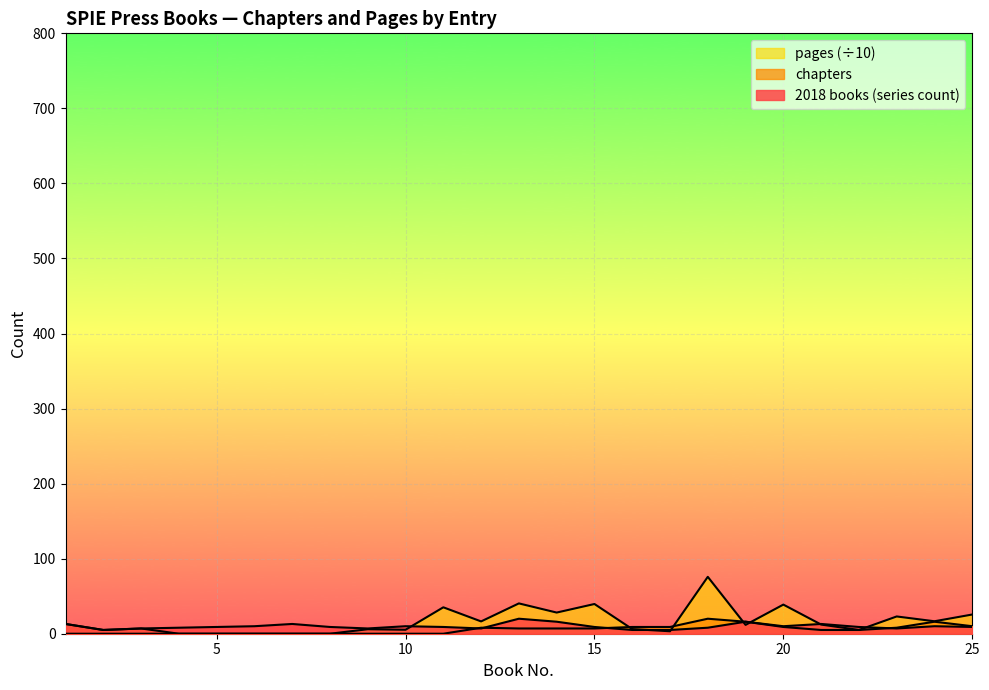

Does the chart display data point markers on the line(s)?

No